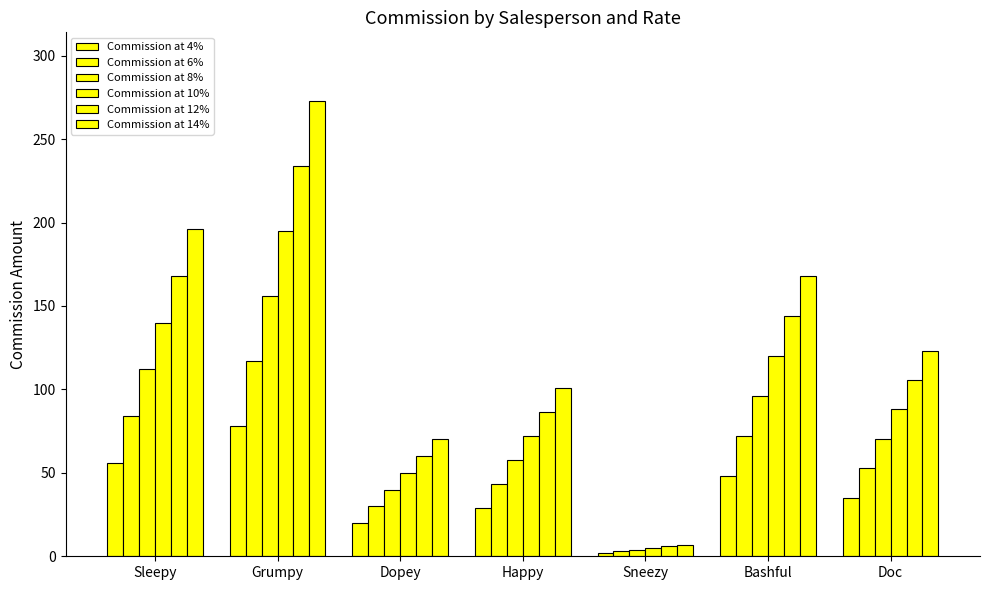

What is the total value across all series at Bashful?

648.0